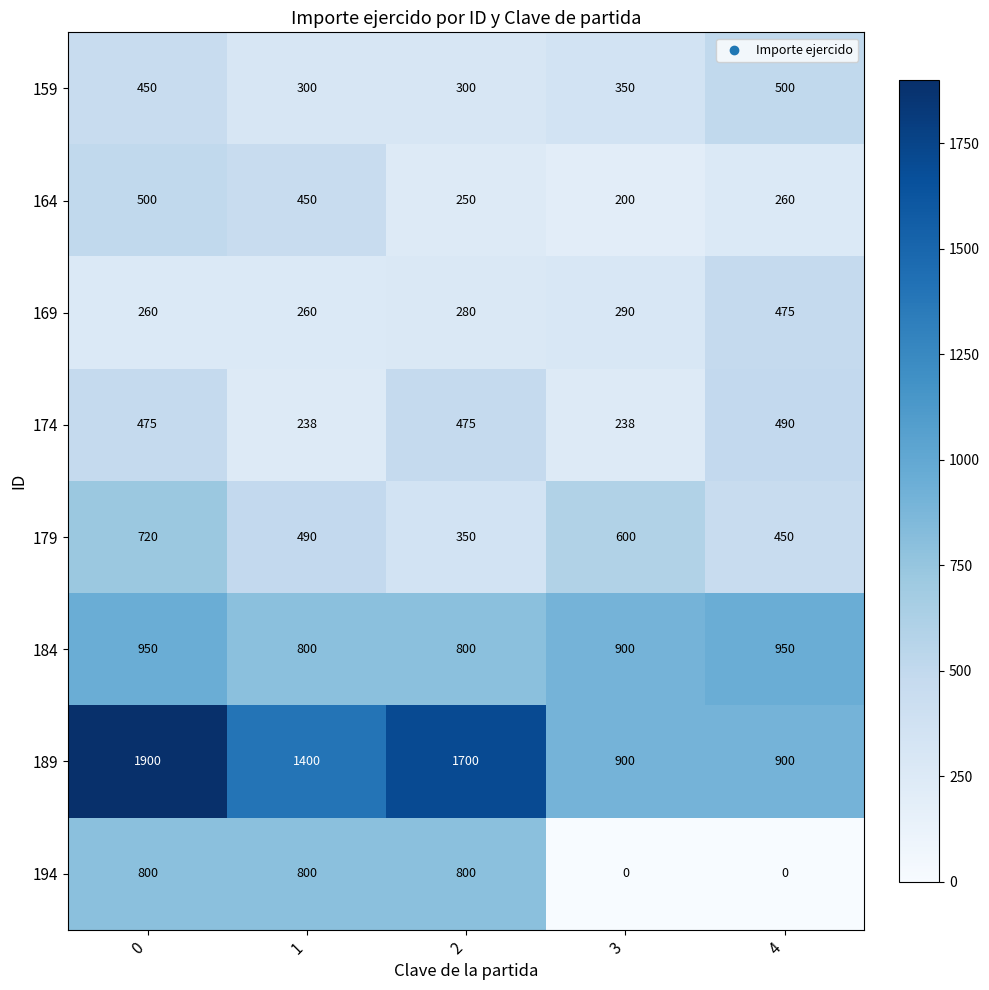

Count the number of data series in this chart.

8